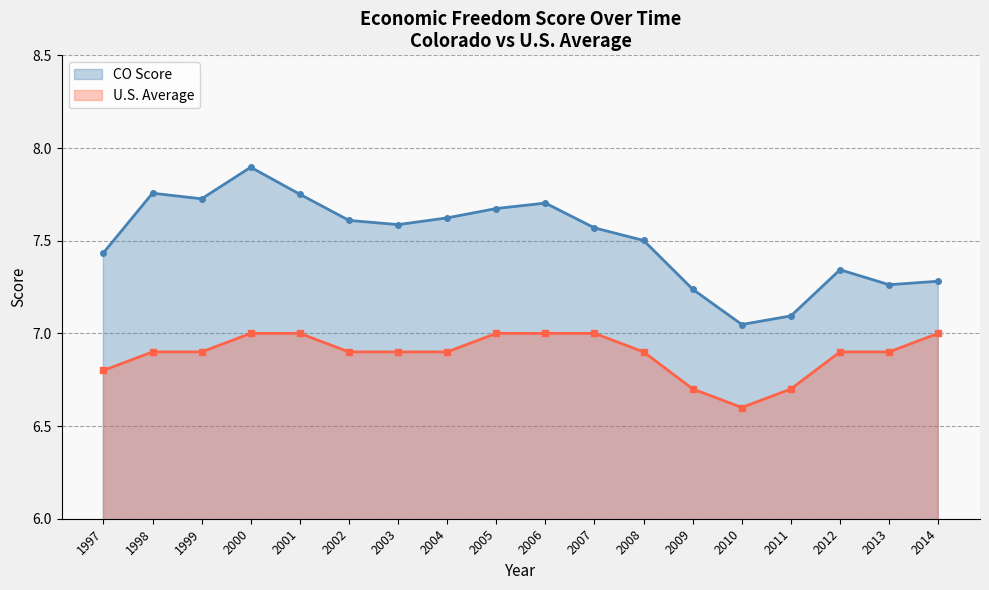

What is the approximate value of CO Score at 2001?

7.8